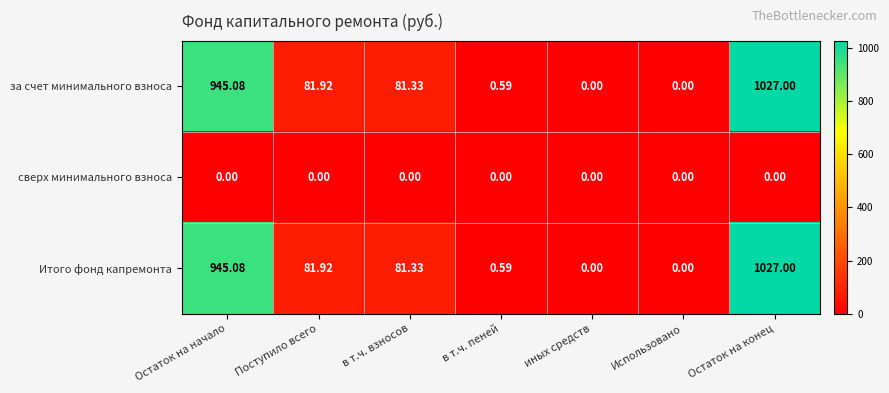

At how many categories does at least one series exceed 785?

2